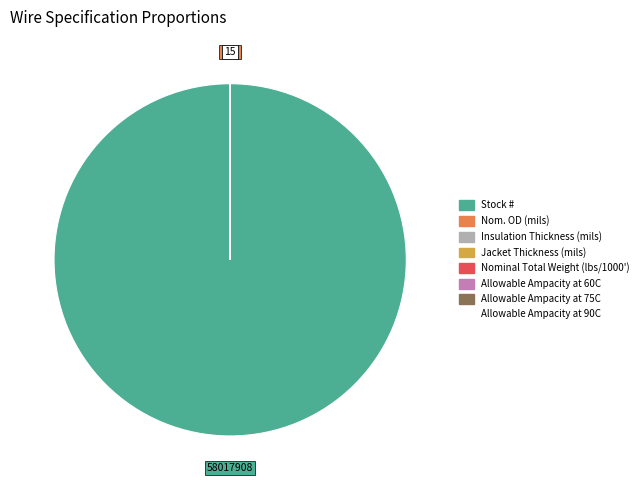

Is Stock # the majority of the pie?

Yes